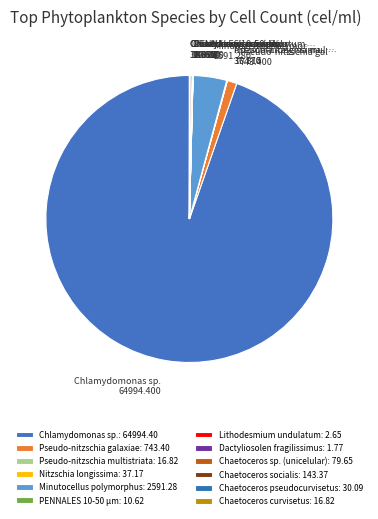

To the nearest percent, what is the difference between the largest and smallest slice percentages?

95%